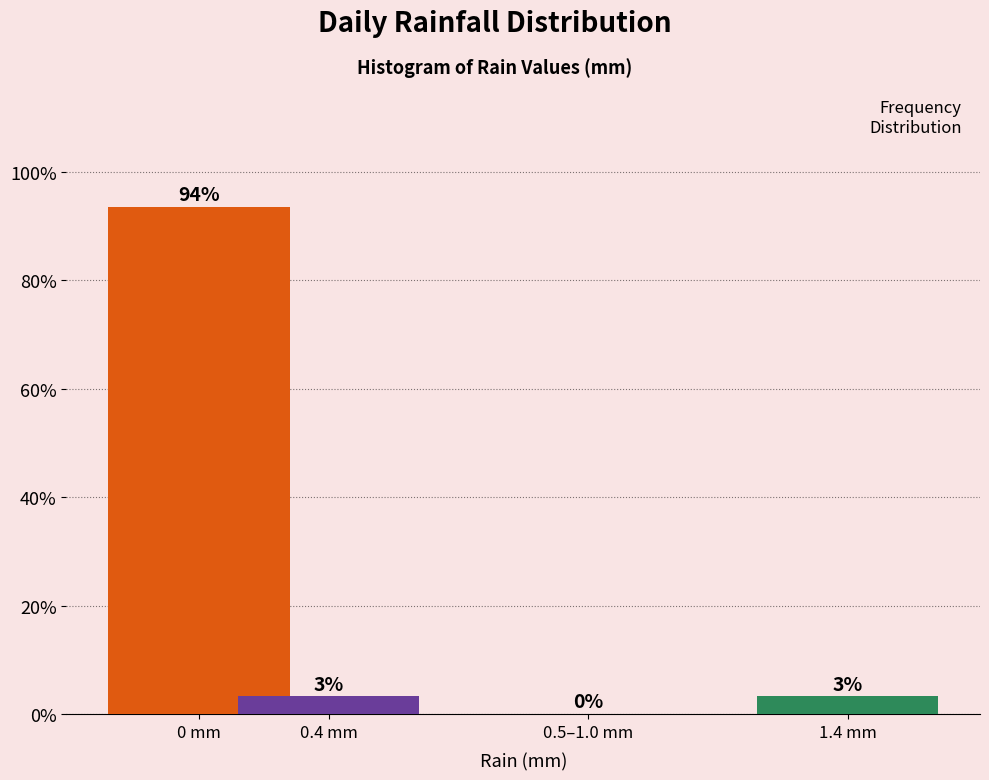

Which category has the highest value across all series?

0 mm